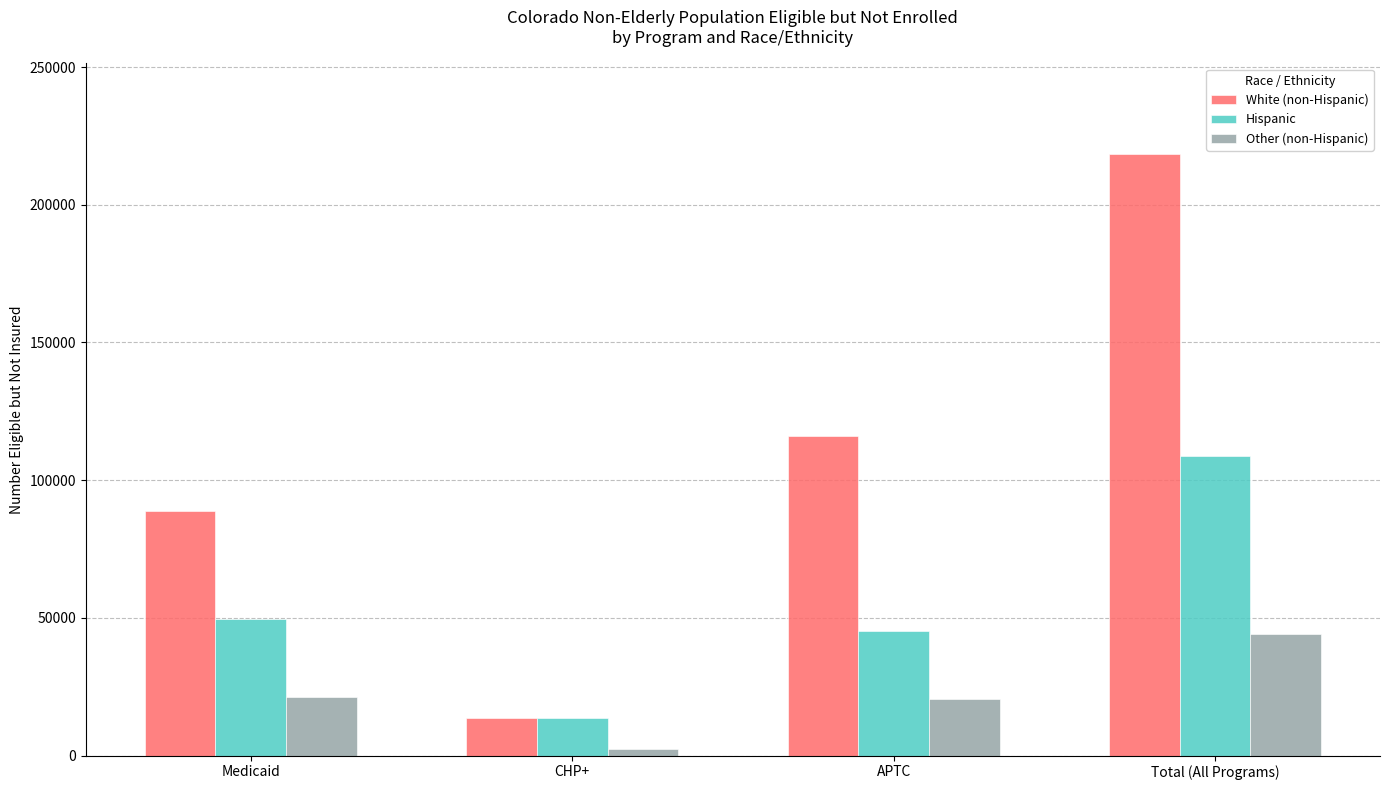

Which series changed the most between CHP+ and APTC?

White (non-Hispanic)